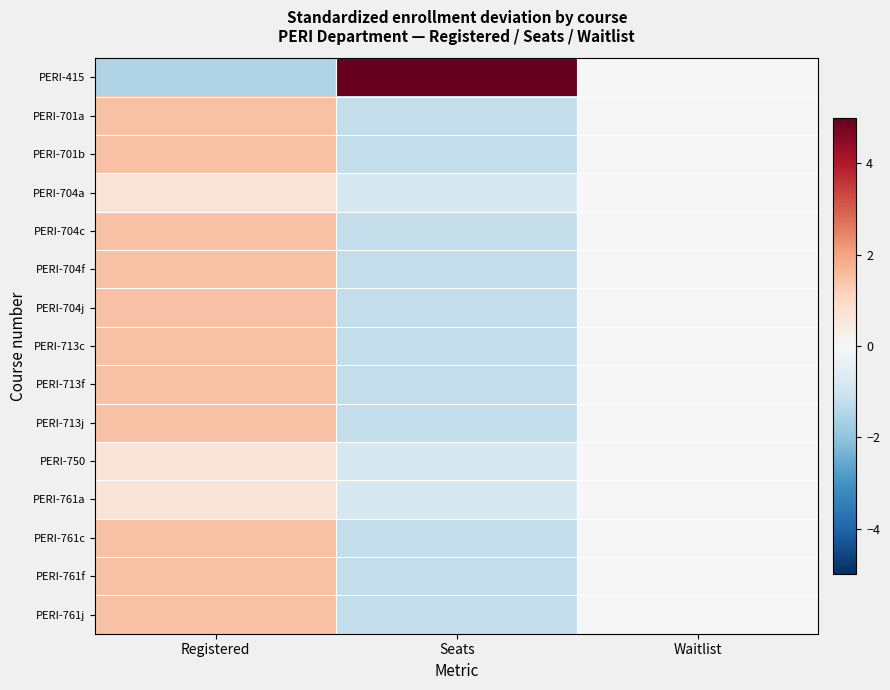

What is the difference between the highest and lowest values at Registered?

3.0